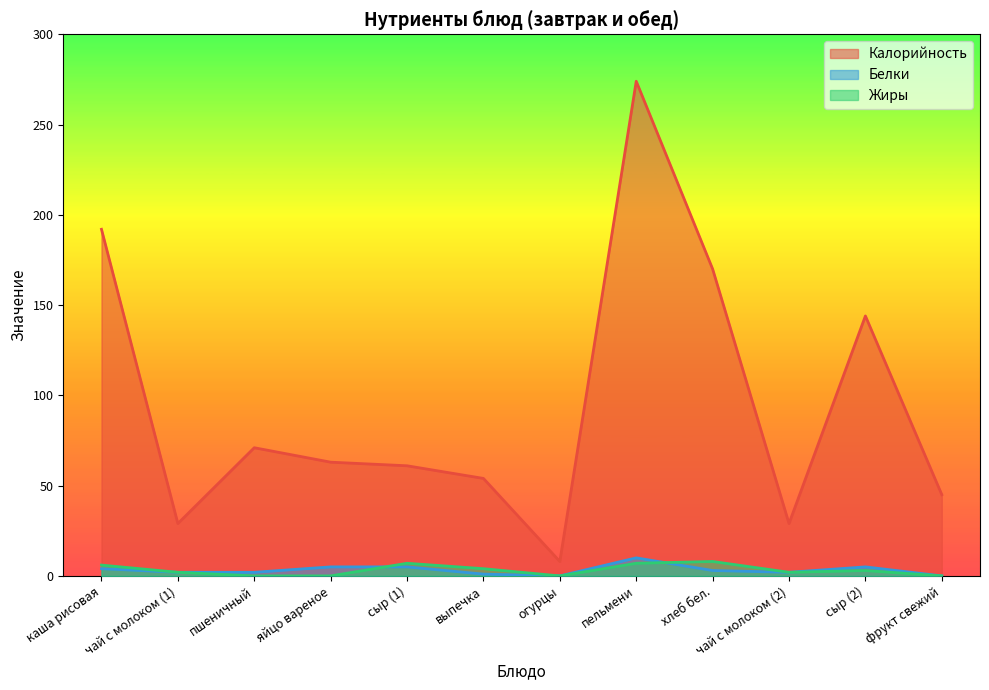

Between which two adjacent categories do Жиры and Белки first intersect?

яйцо вареное and сыр (1)